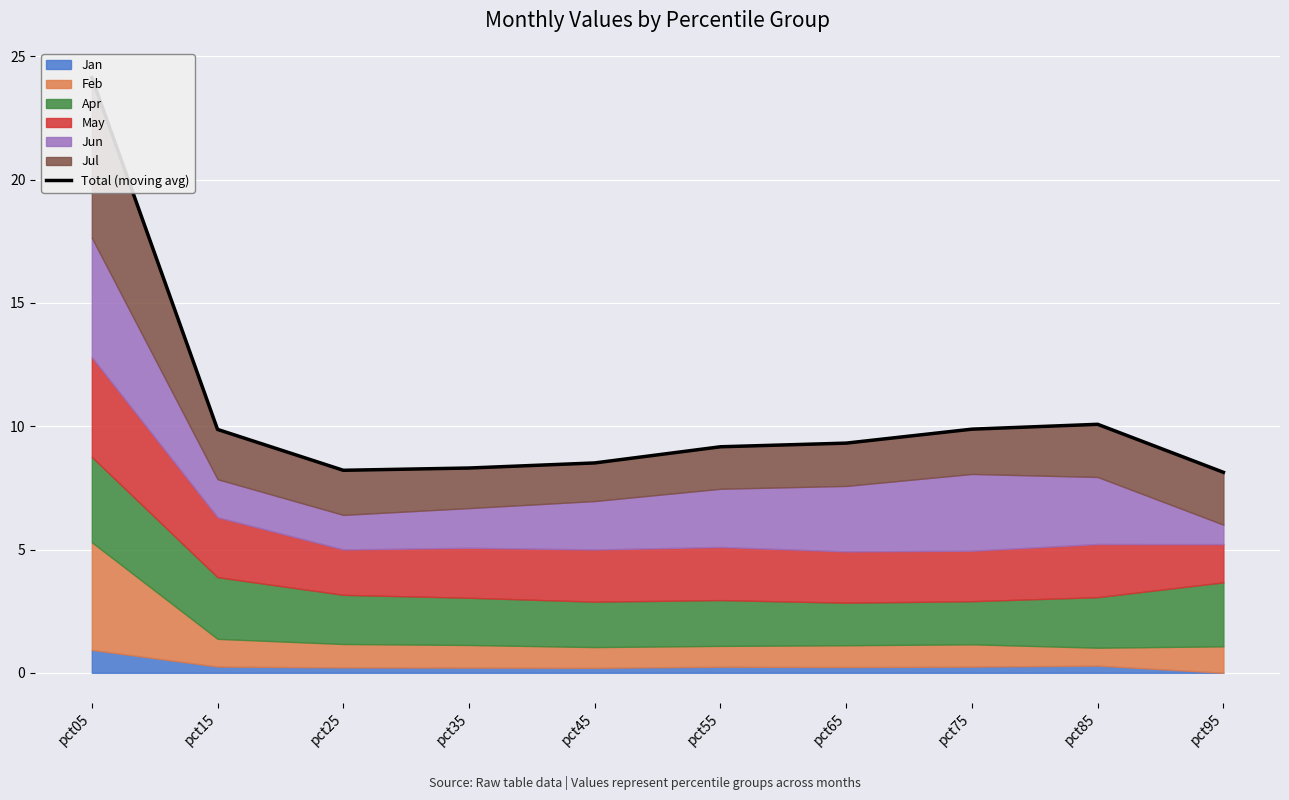

How many data points does each series have?

10